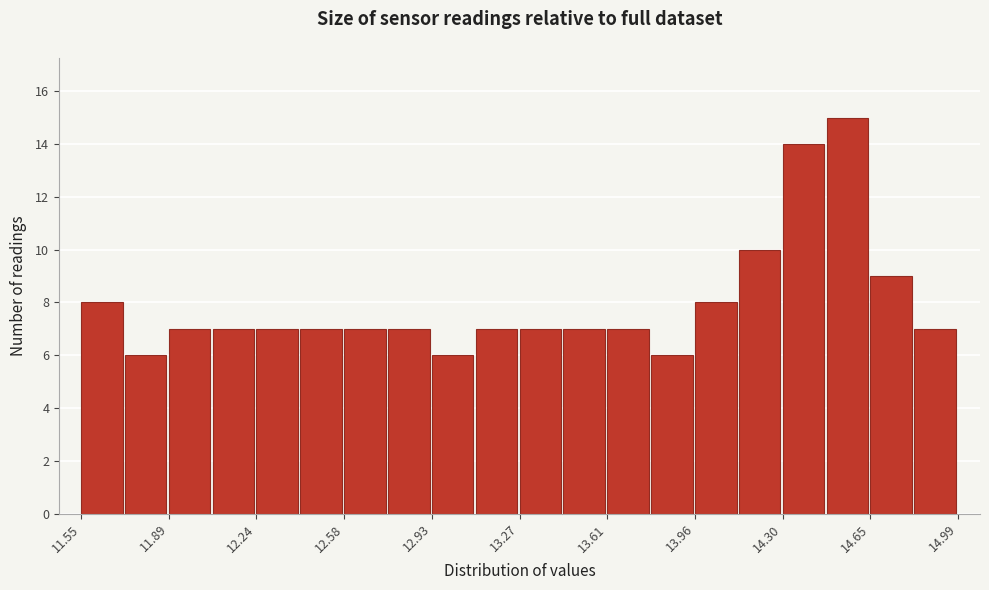

Around what value on the x-axis is the tallest bar? Give the approximate position of its centre, as read against the axis.

14.55